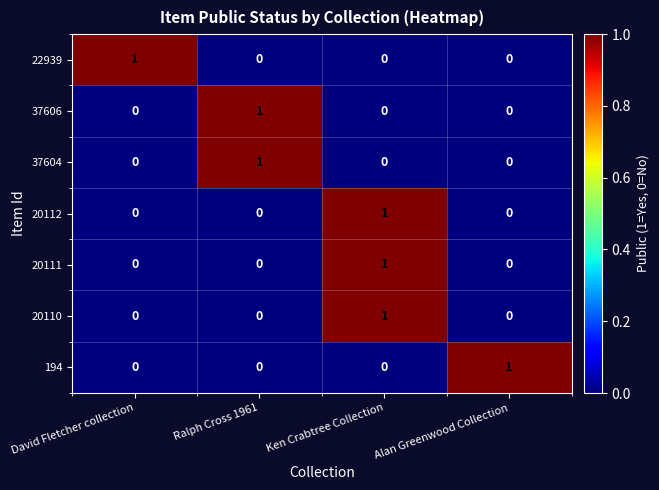

What is the spread (max minus min) of values at Ralph Cross 1961?

1